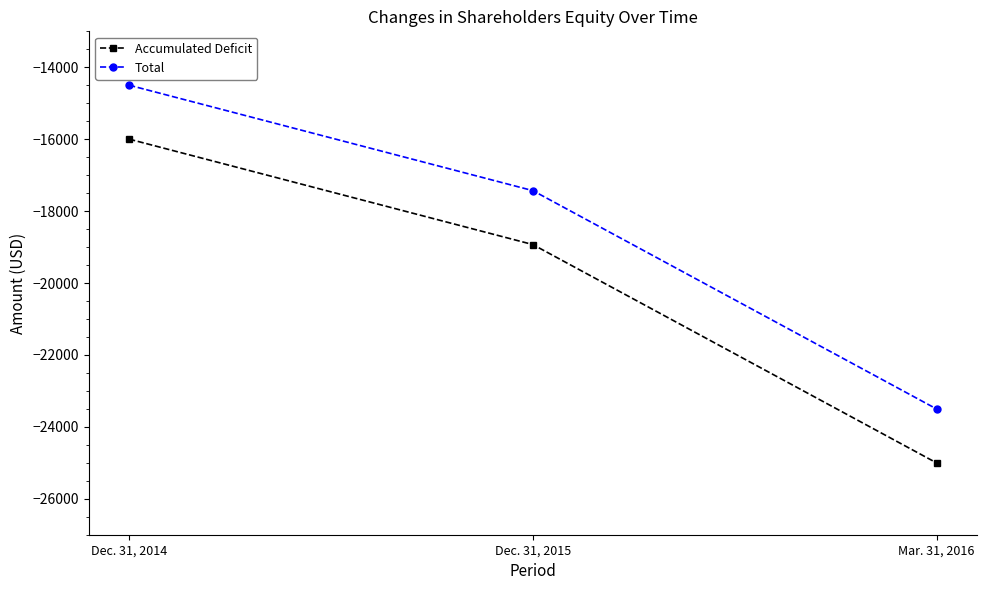

Rank the categories by Accumulated Deficit value from lowest to highest.

Mar. 31, 2016, Dec. 31, 2015, Dec. 31, 2014